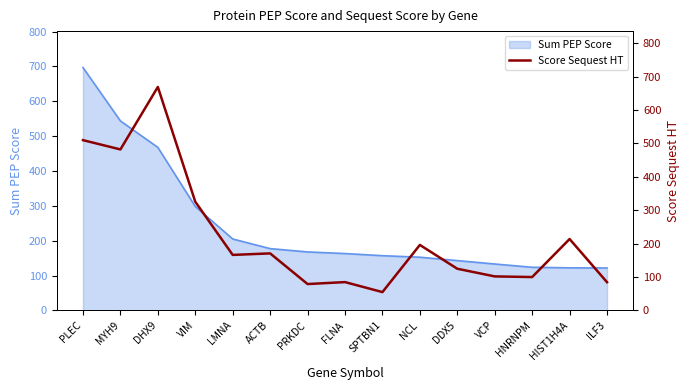

True or false: the data has more than 1 interior local peaks.

True